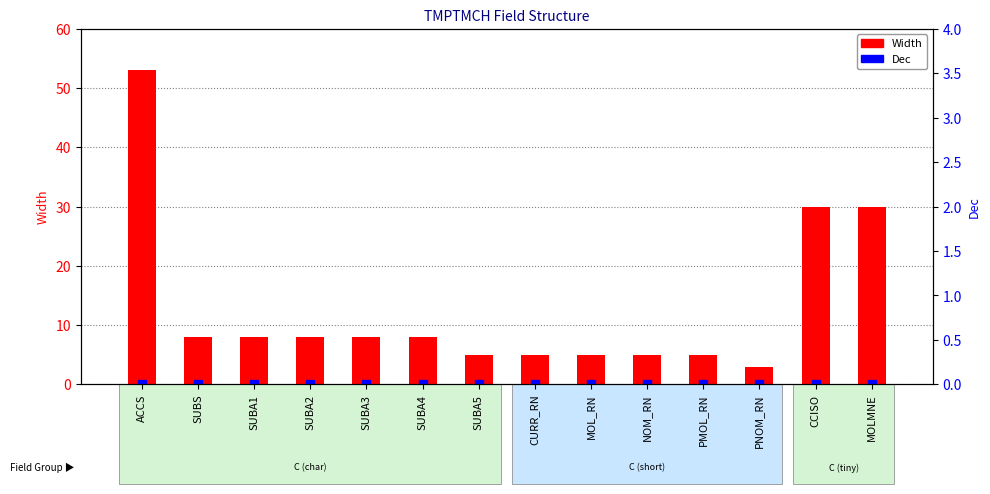

List the series in order of their overall mean, highest first.

Width, Dec